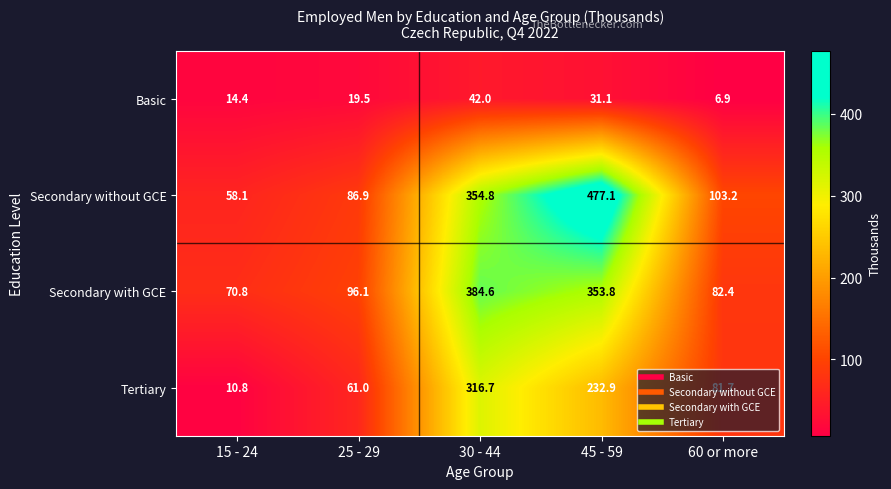

What is the spread (max minus min) of values at 15 - 24?

60.0